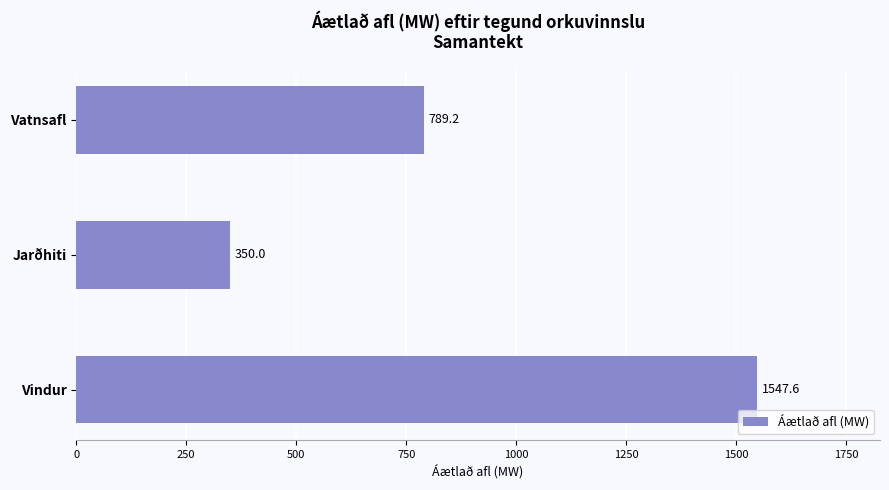

What is the change in value from Jarðhiti to Vindur?

+1197.6